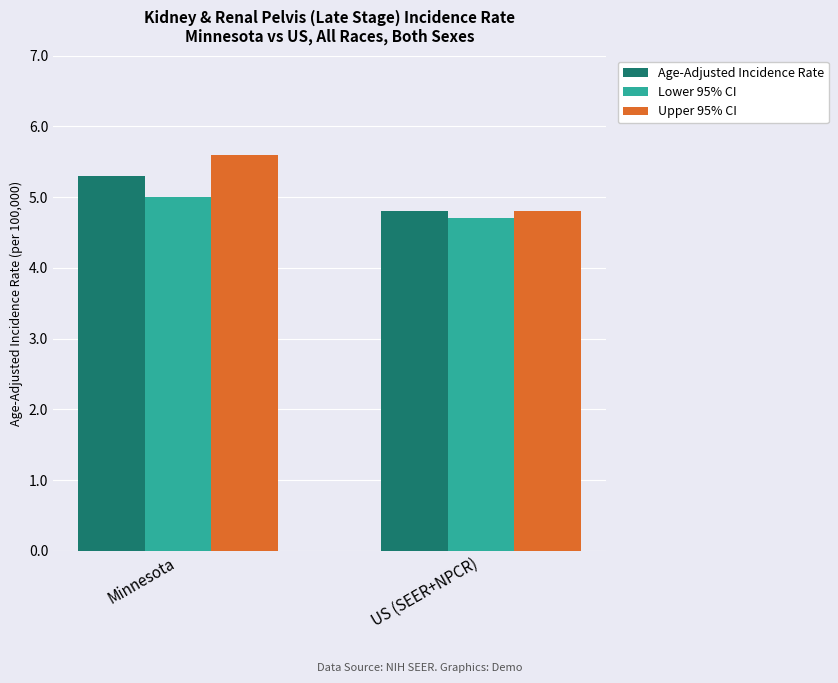

What is the value of the Lower 95% CI bar at the 2nd from the left?

4.7